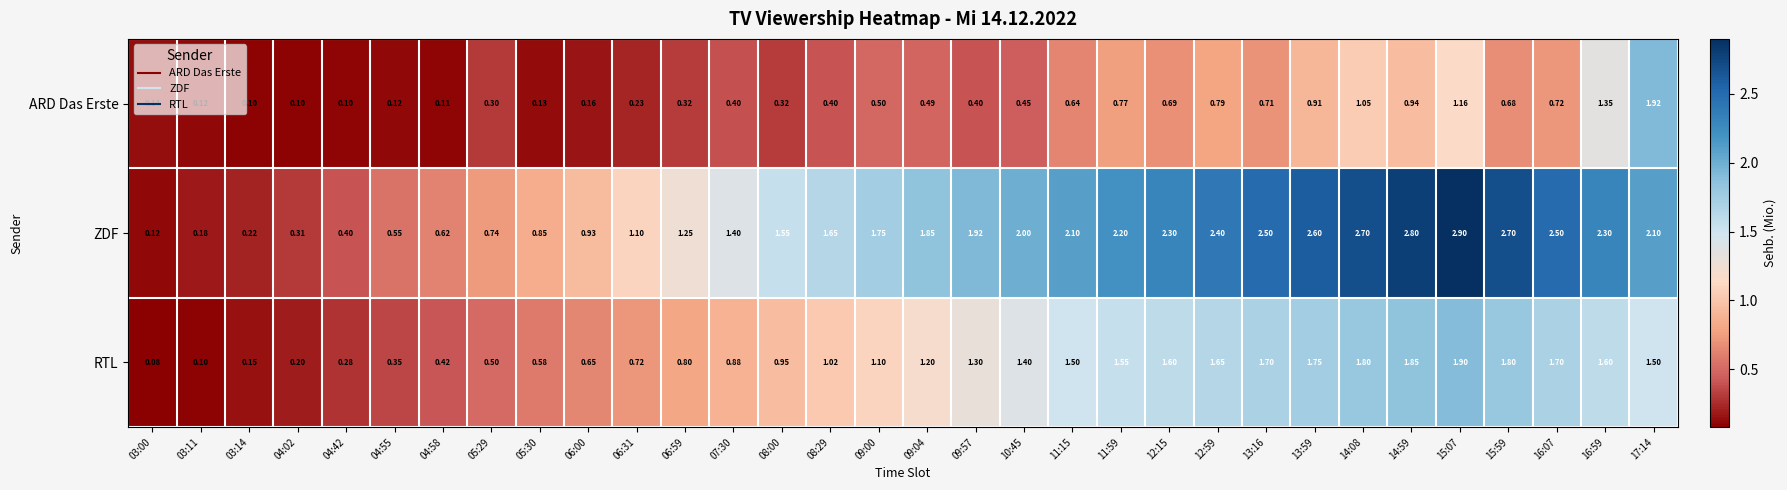

List the series in order of their overall mean, lowest first.

ARD Das Erste, RTL, ZDF